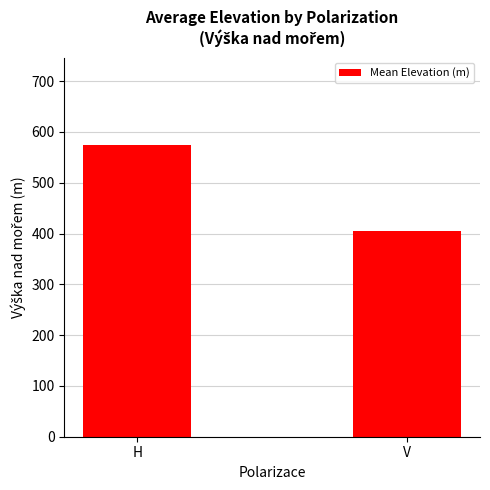

Between H and V, which is larger?

H